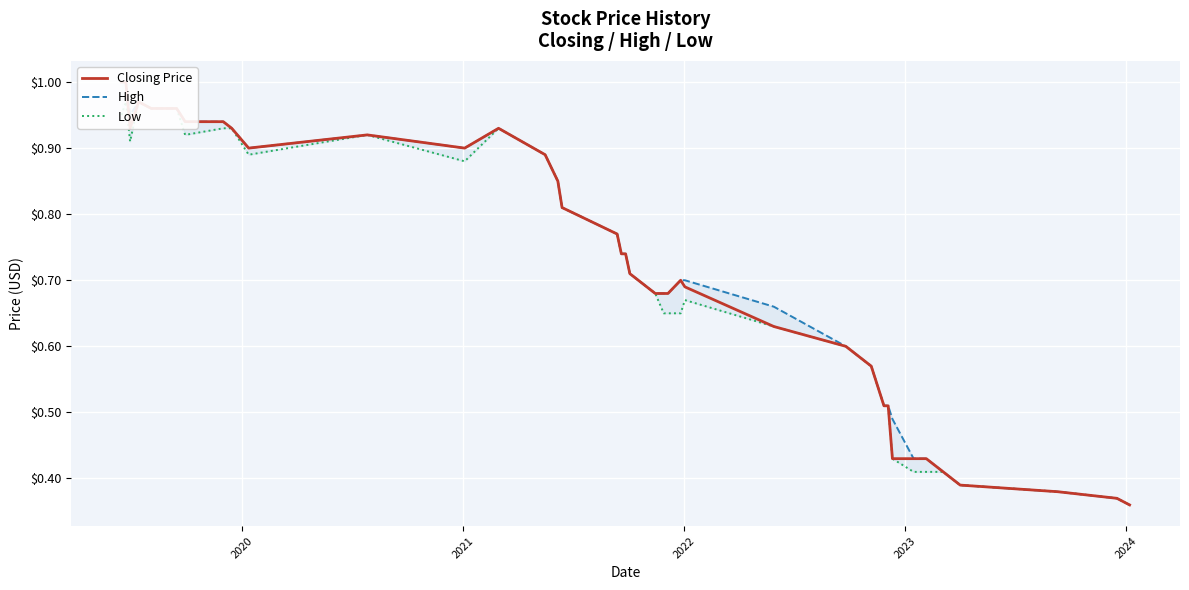

Is it true that High equals 1.6 at 12?

False